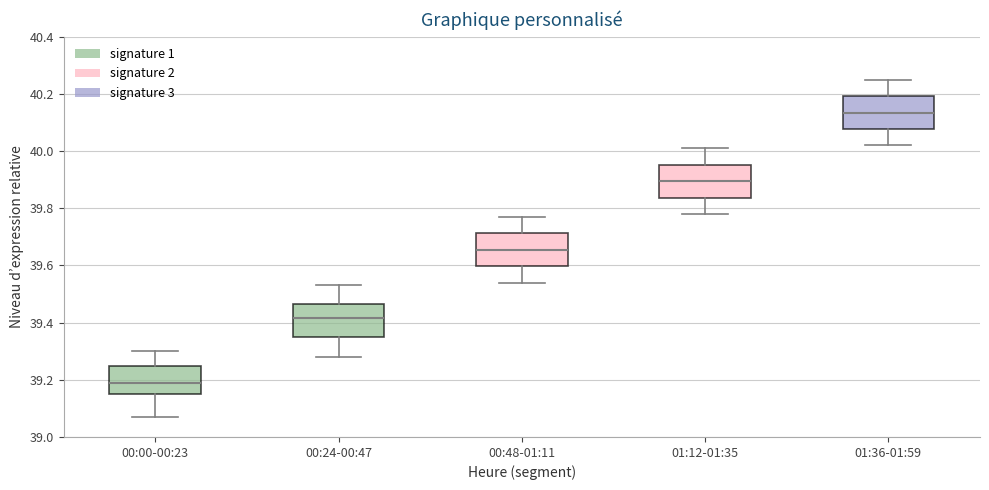

Which box has the highest median line?

01:36-01:59